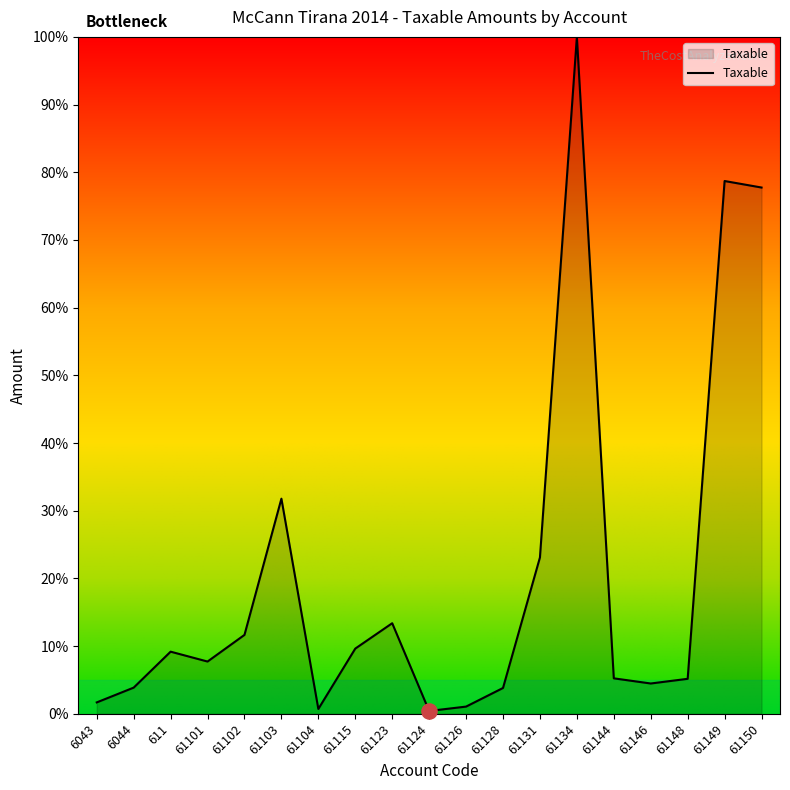

Approximately how many times larger is the value at 61123 compared to 61148?

2.6